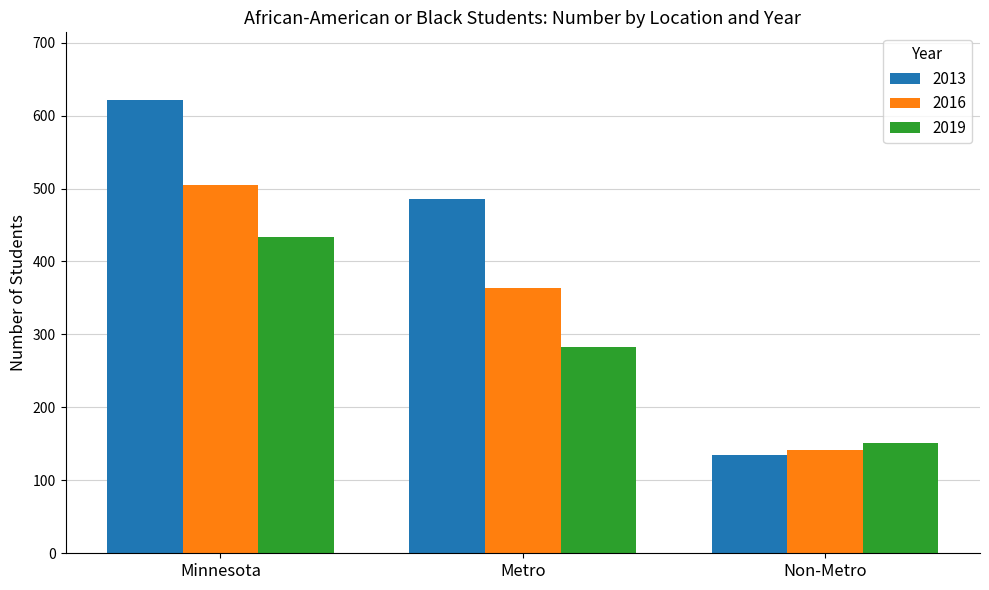

At how many categories does at least one series exceed 472?

2